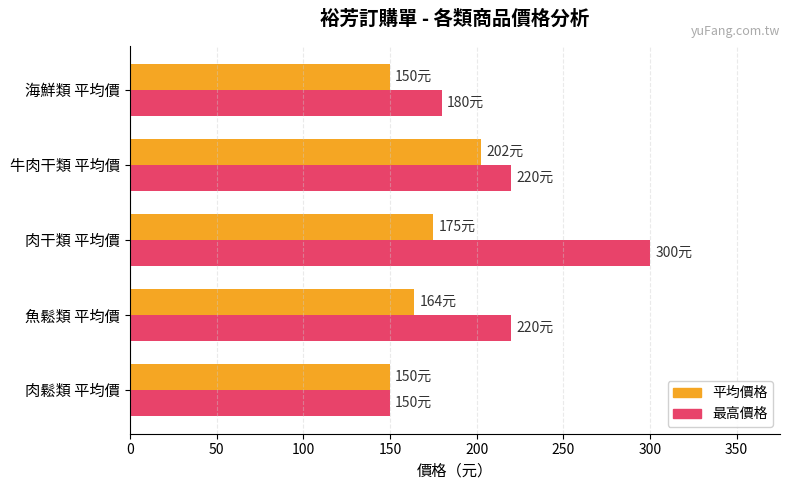

List the series in order of their overall mean, highest first.

最高價格, 平均價格